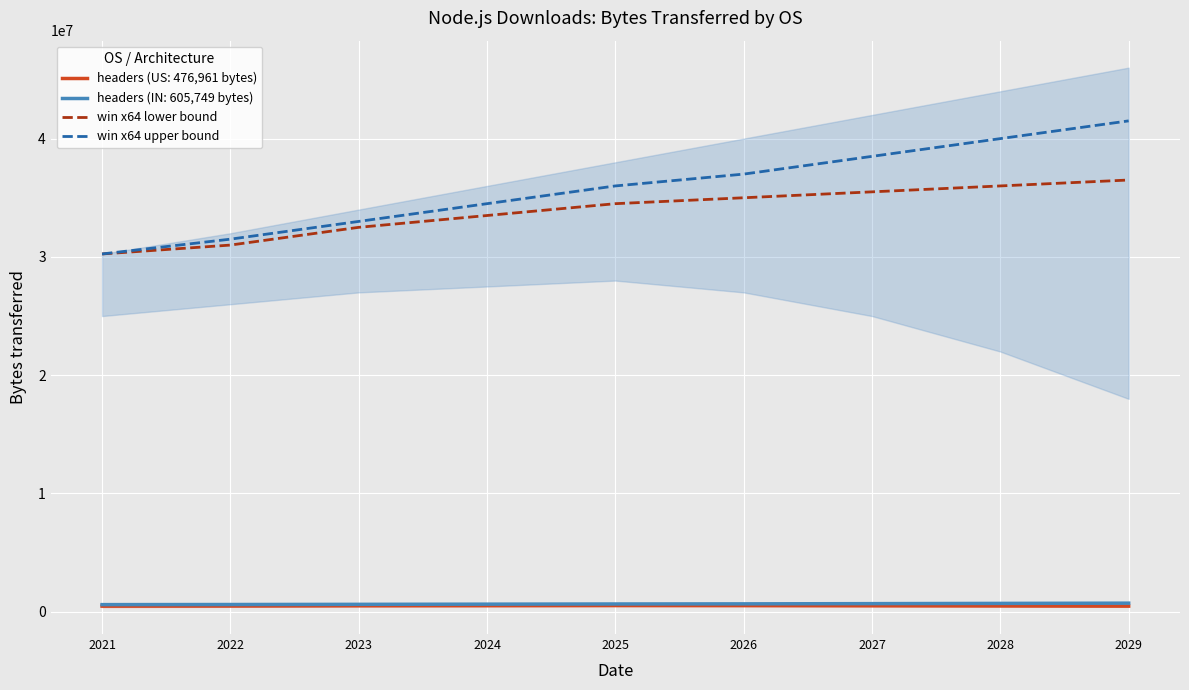

Rank the series by their maximum value, from lowest to highest.

win x64 lower bound, win x64 upper bound